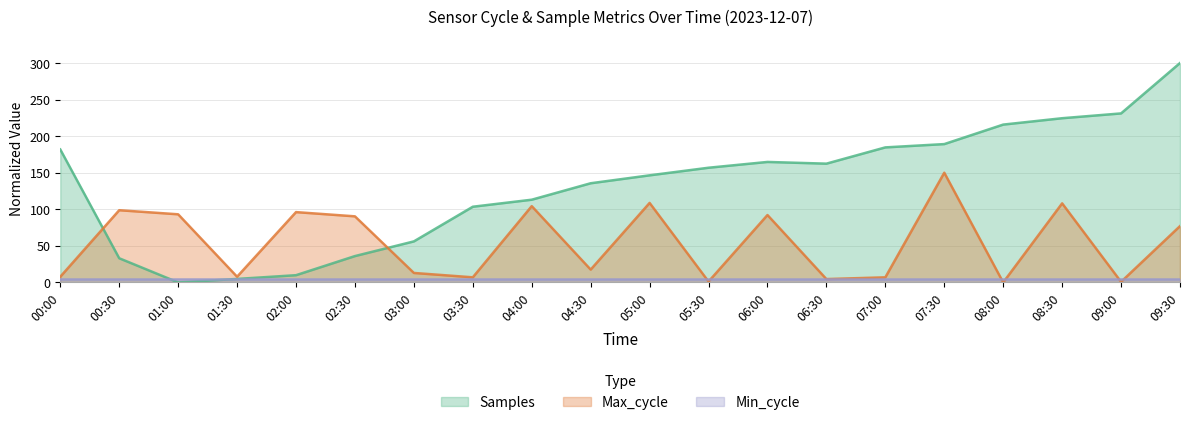

What are all the series names shown in the legend?

Samples, Max_cycle, Min_cycle